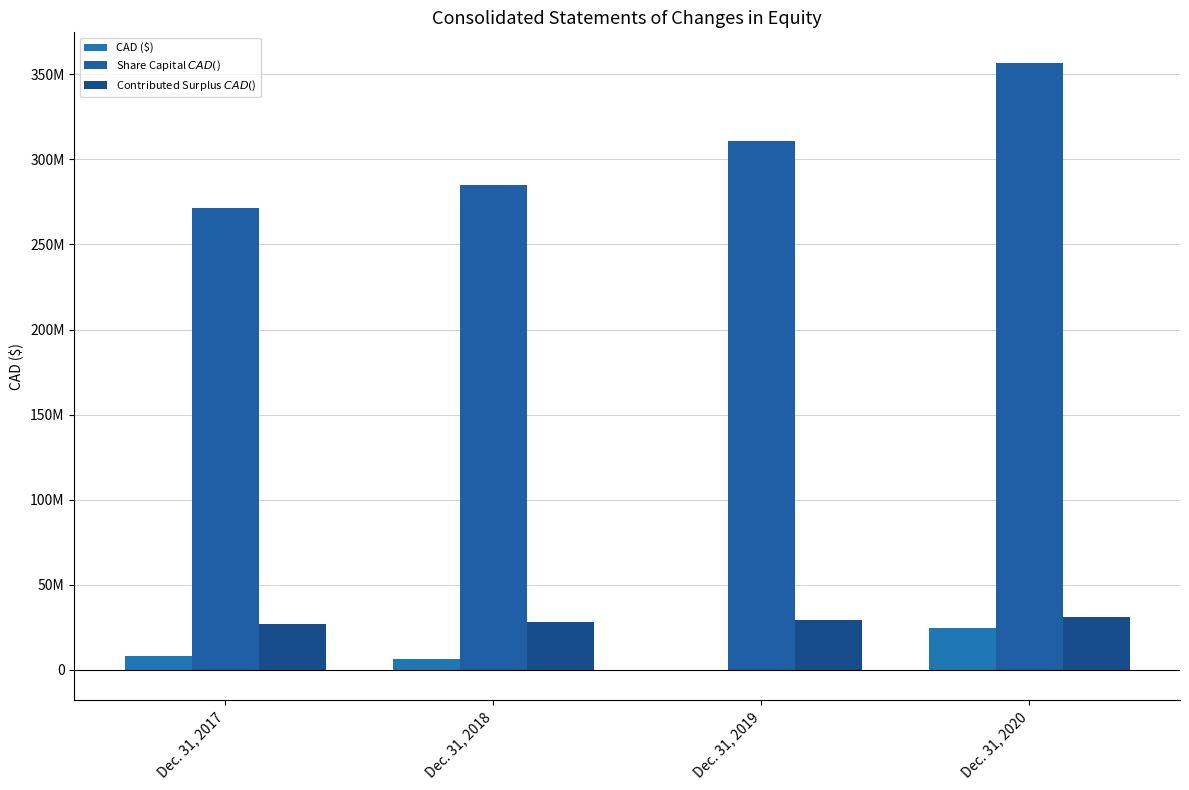

Which series has the widest spread of values?

Share Capital $CAD ($)